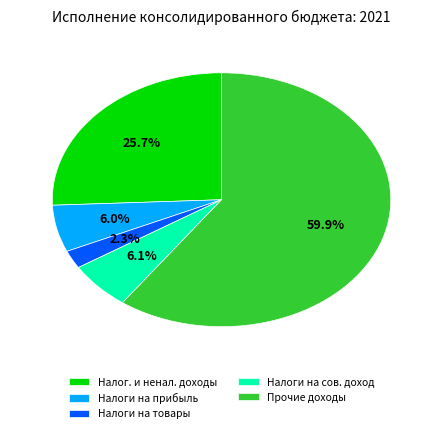

Do Прочие доходы and Налоги на прибыль together represent more than half of the pie?

Yes